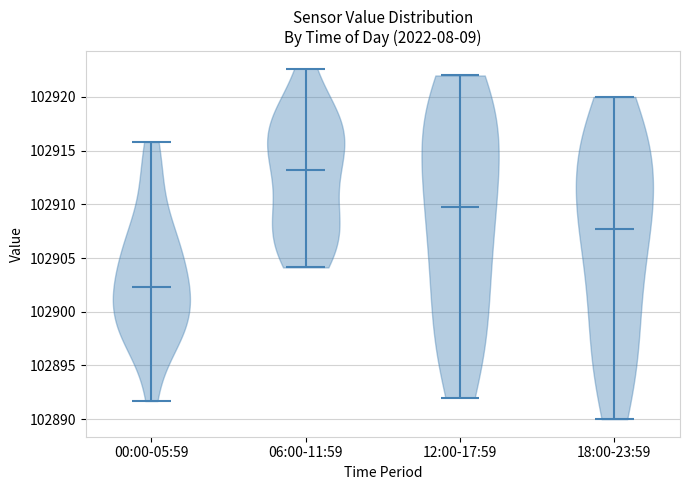

What is the highest point the violin for 00:00-05:59 reaches on the y-axis? The values are not printed on the chart, so give them approximately, as read against the axis.

102916.0